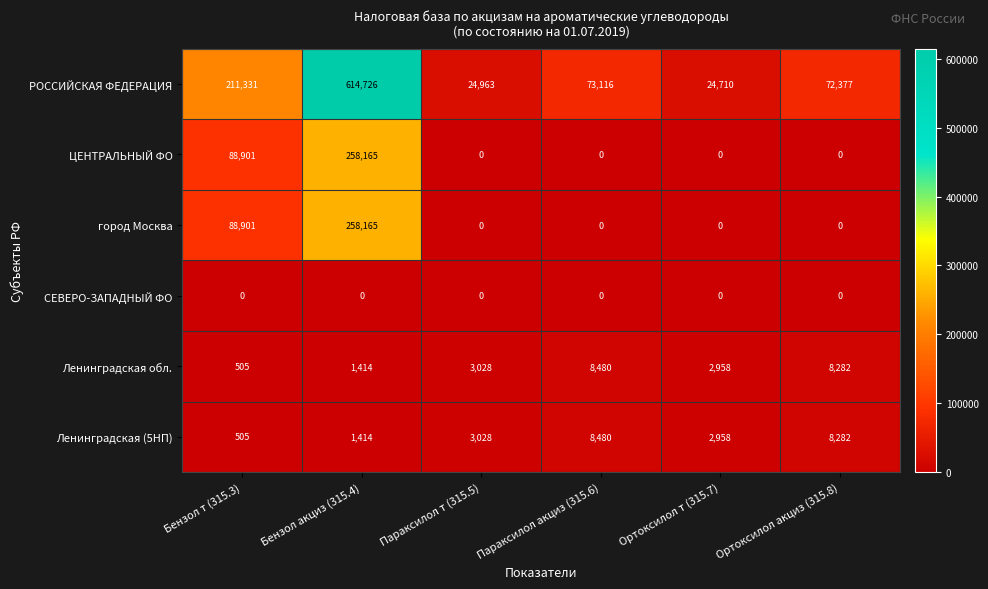

Is it true that Ленинградская (5НП) equals 8282 at Ортоксилол акциз (315.8)?

True